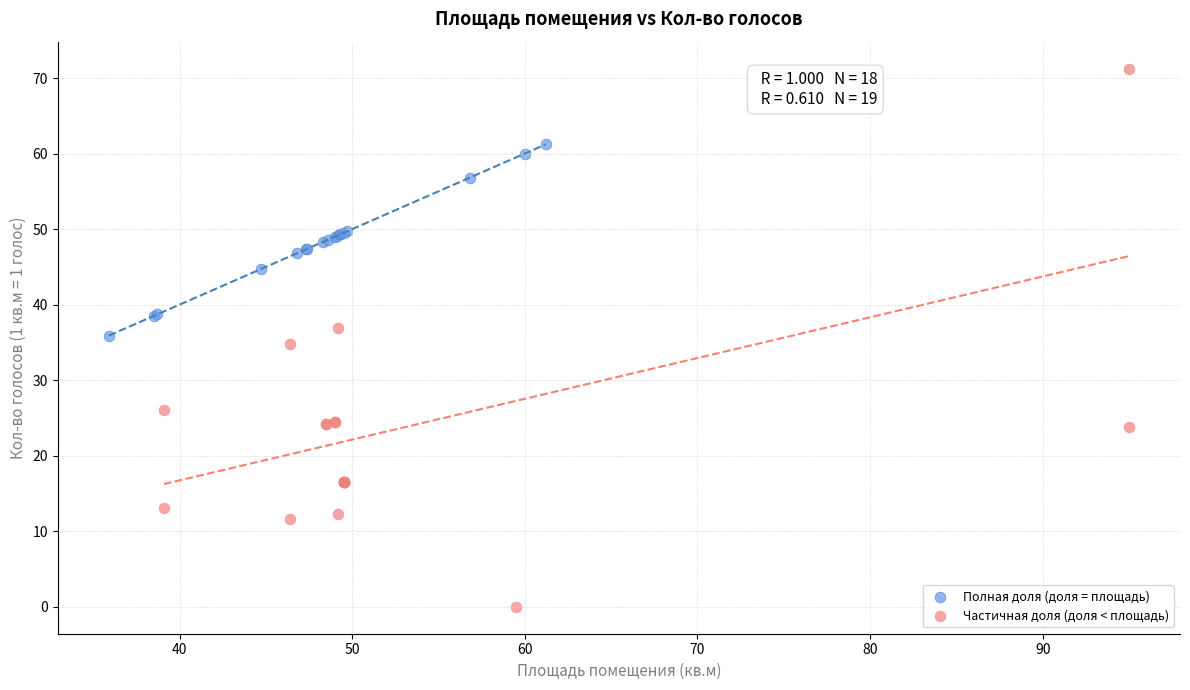

Which series contains the highest Y value?

Частичная доля (доля < площадь)